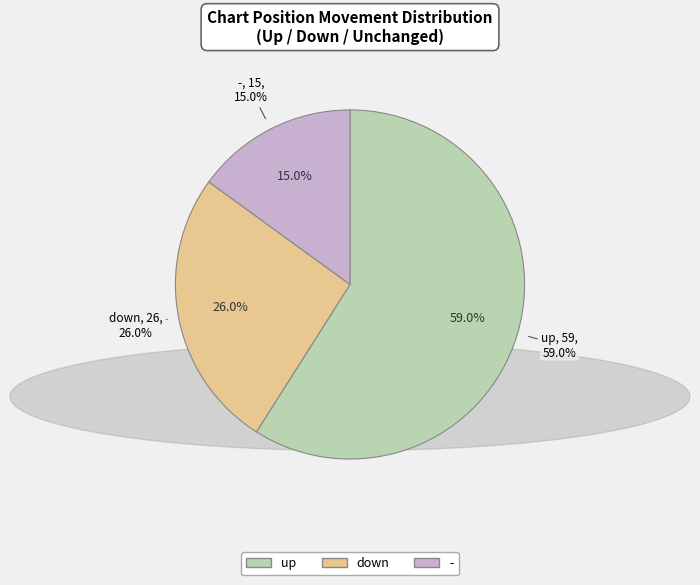

Count the number of slices in the pie.

3